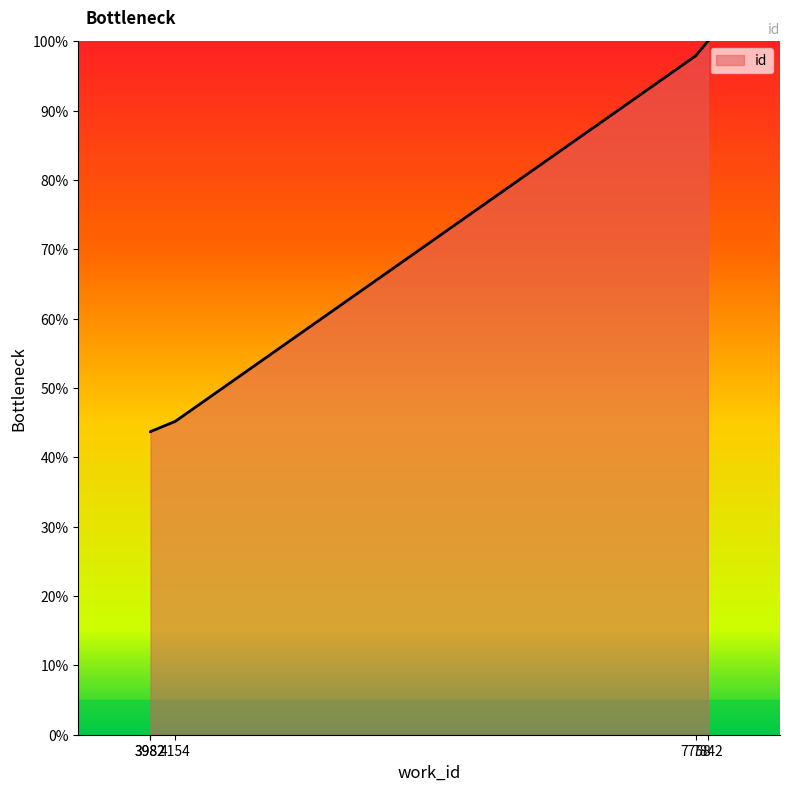

Which category has the highest value across all series?

7842